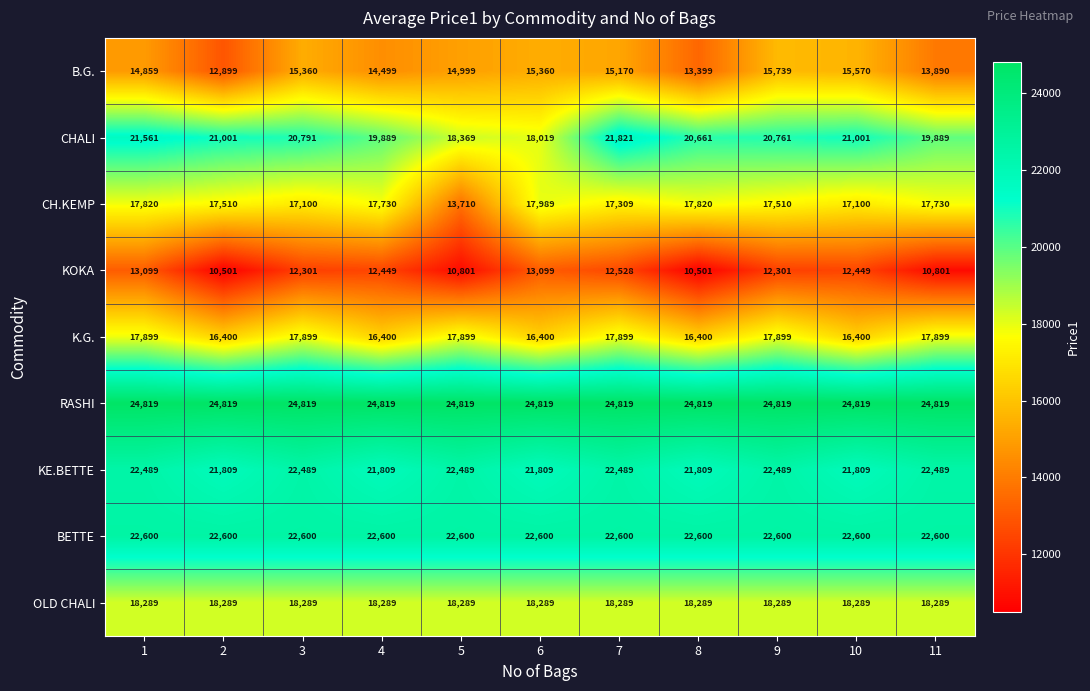

Which series has the largest total across all categories?

RASHI